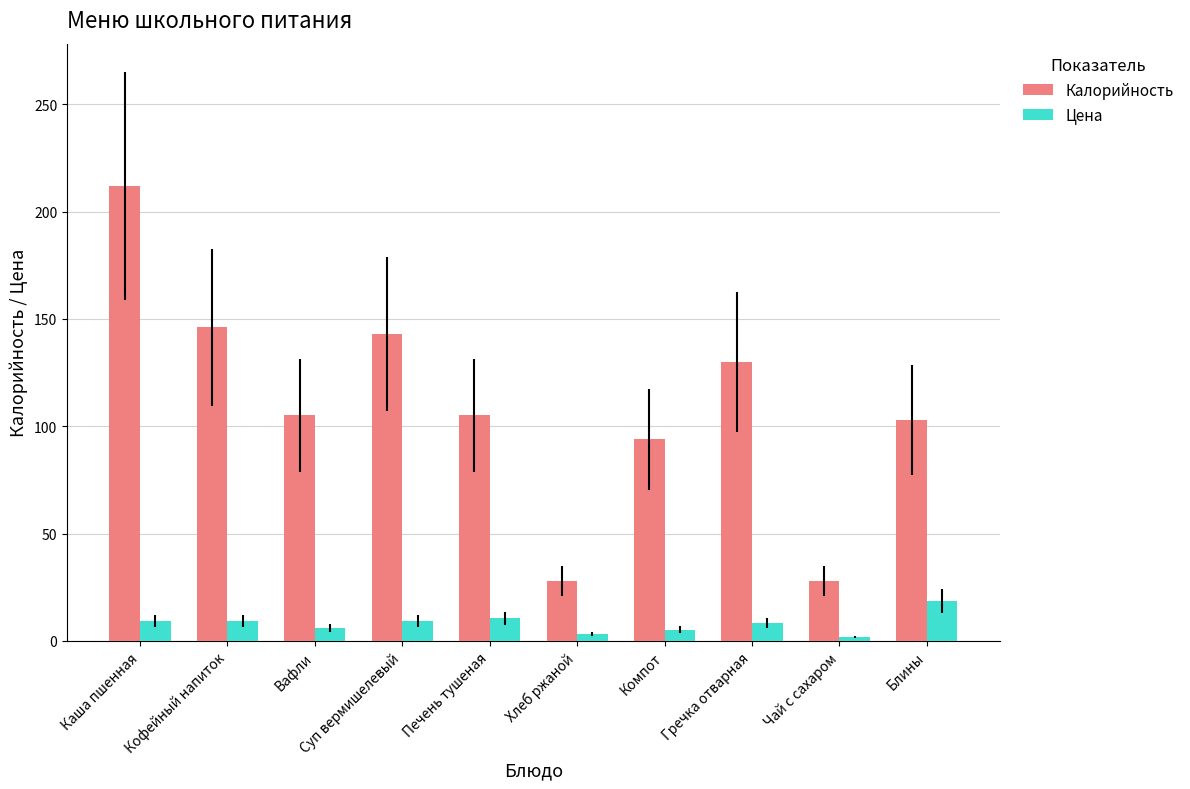

Rank the series by their average value, from highest to lowest.

Калорийность, Цена